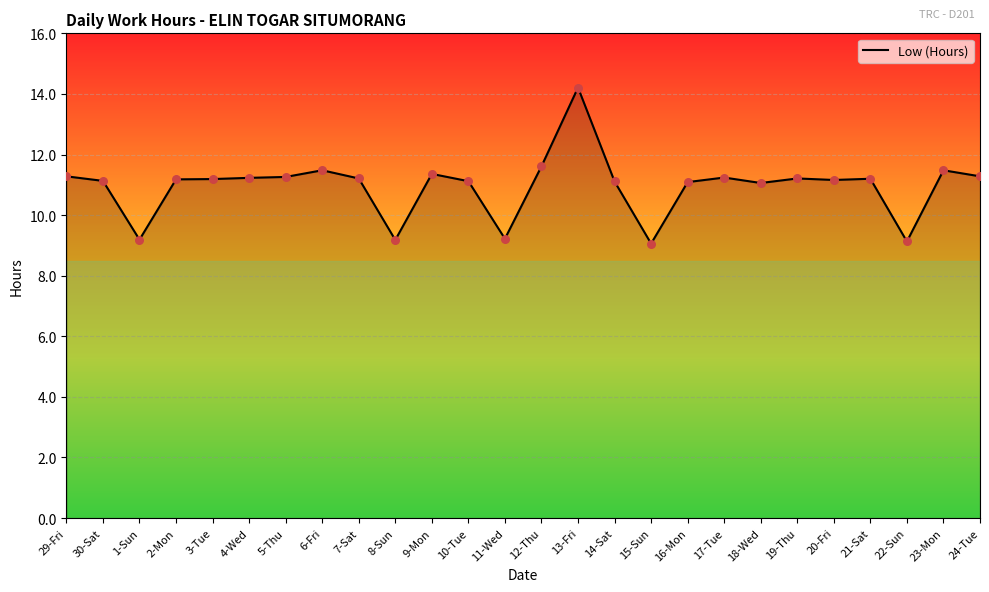

What is the change in value from 15-Sun to 20-Fri?

+2.1